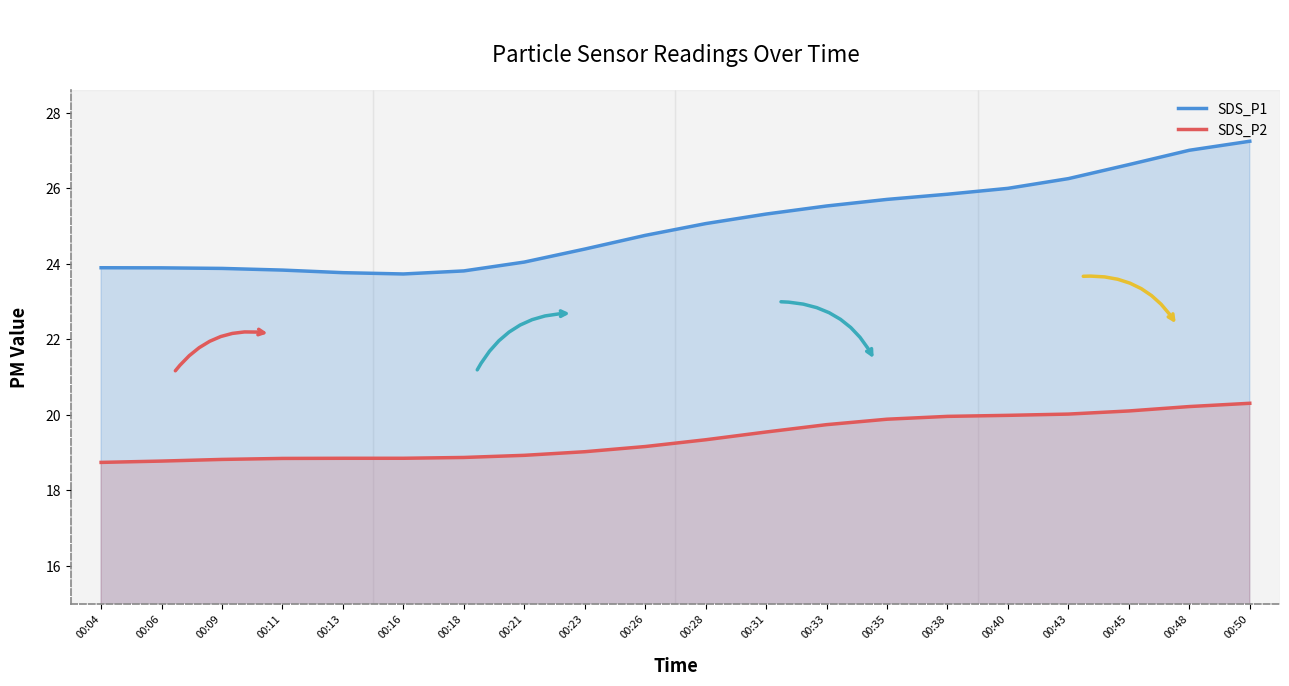

What is the value of the SDS_P1 point at the 19th from the left?

27.0